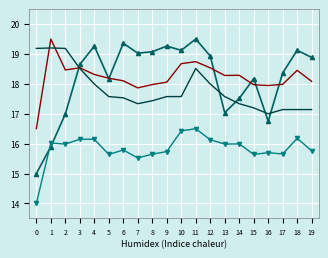

What is the minimum value shown in the chart?

14.0